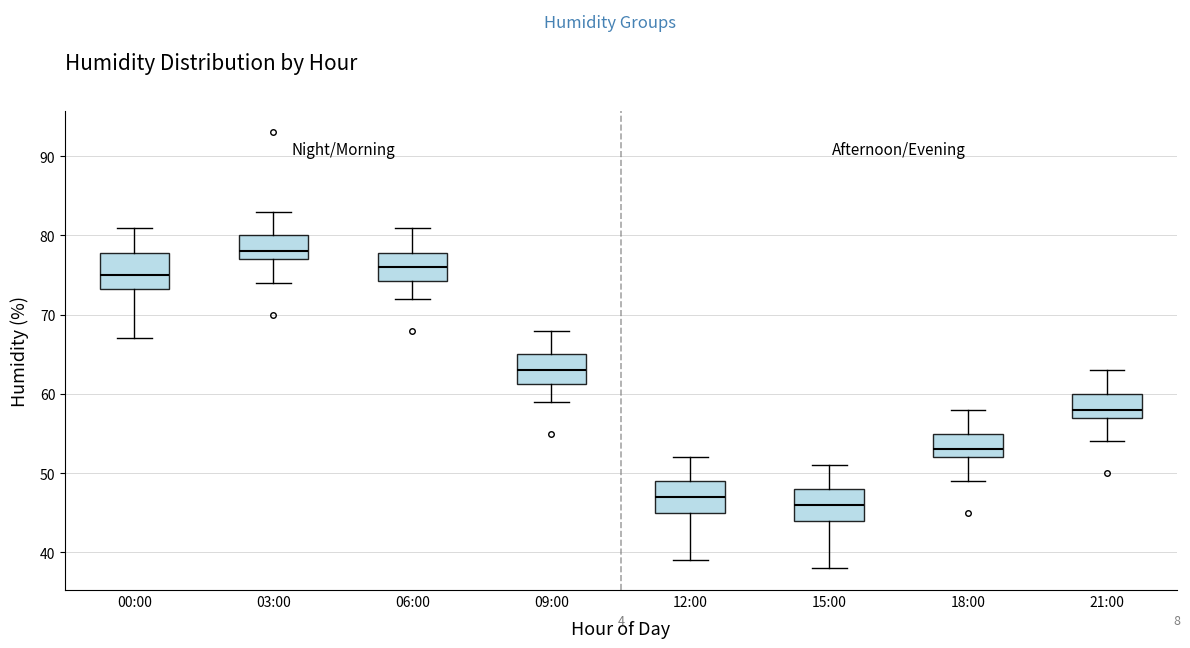

Reading left to right, read every box against the y-axis: the position of its median line, the range the box covers, and the ends of its whiskers. The values are not printed on the chart, so give them approximately, as read against the axis.

00:00: median 75, box 73 to 78, whiskers 67 to 81
03:00: median 78, box 77 to 80, whiskers 74 to 83
06:00: median 76, box 74 to 78, whiskers 72 to 81
09:00: median 63, box 61 to 65, whiskers 59 to 68
12:00: median 47, box 45 to 49, whiskers 39 to 52
15:00: median 46, box 44 to 48, whiskers 38 to 51
18:00: median 53, box 52 to 55, whiskers 49 to 58
21:00: median 58, box 57 to 60, whiskers 54 to 63